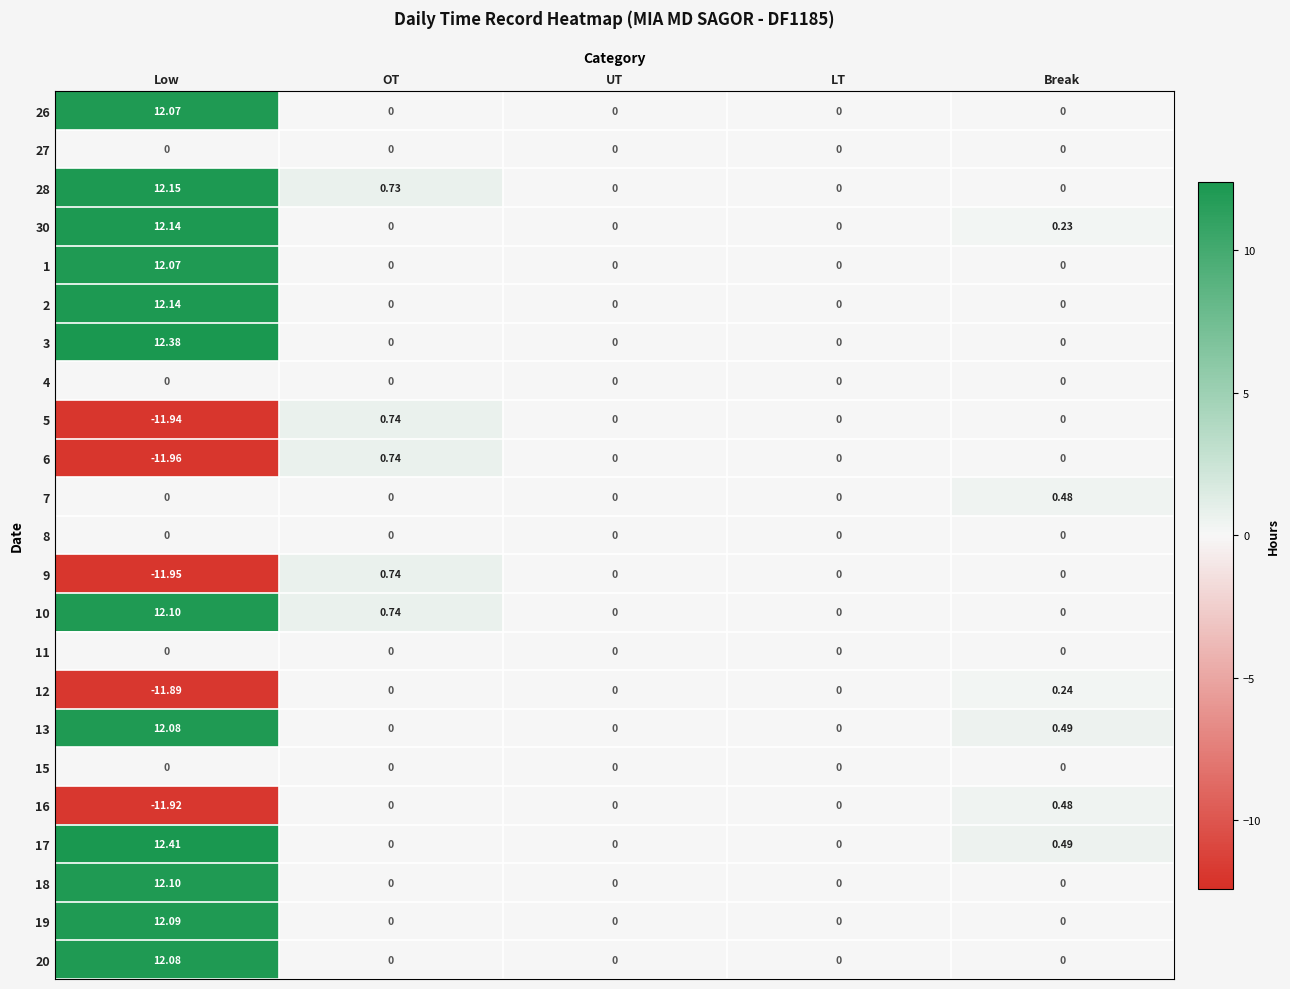

At which category does the chart reach its minimum across all series?

Low